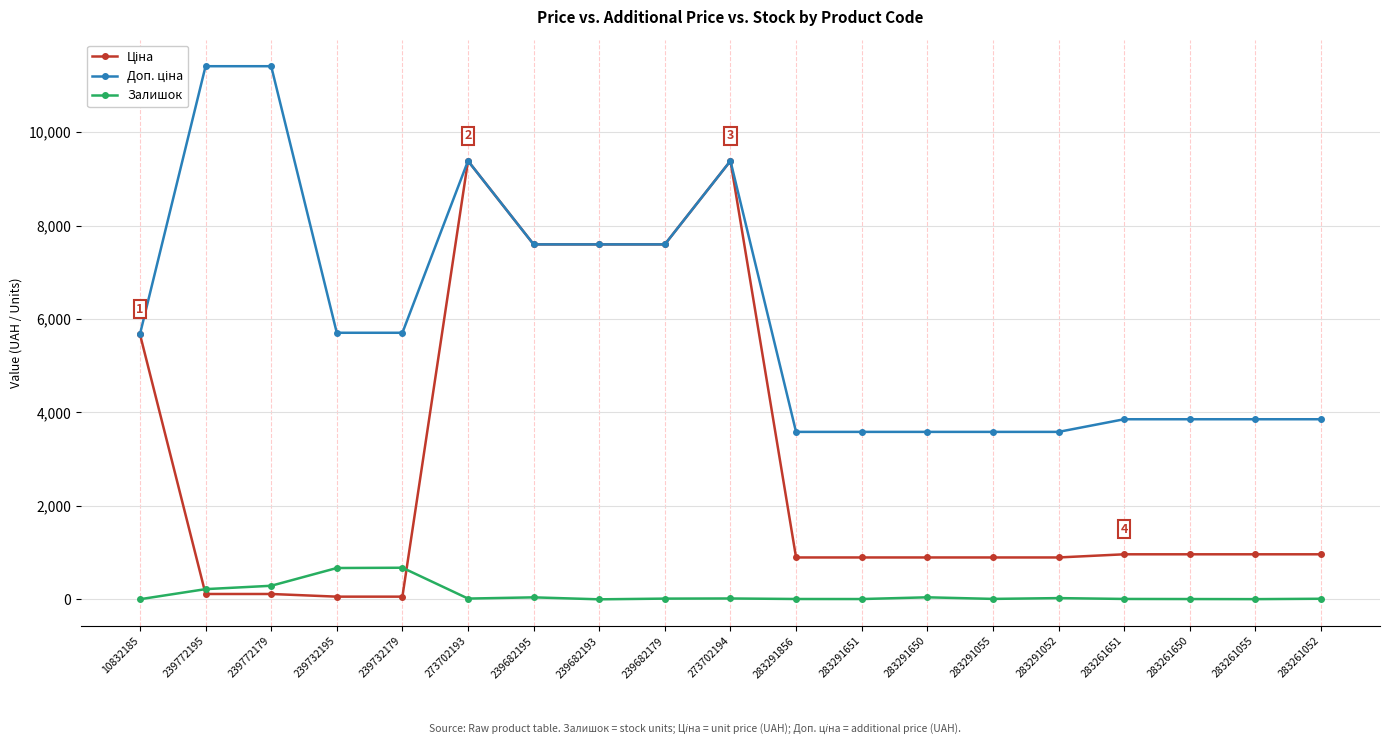

Count the number of data series in this chart.

3